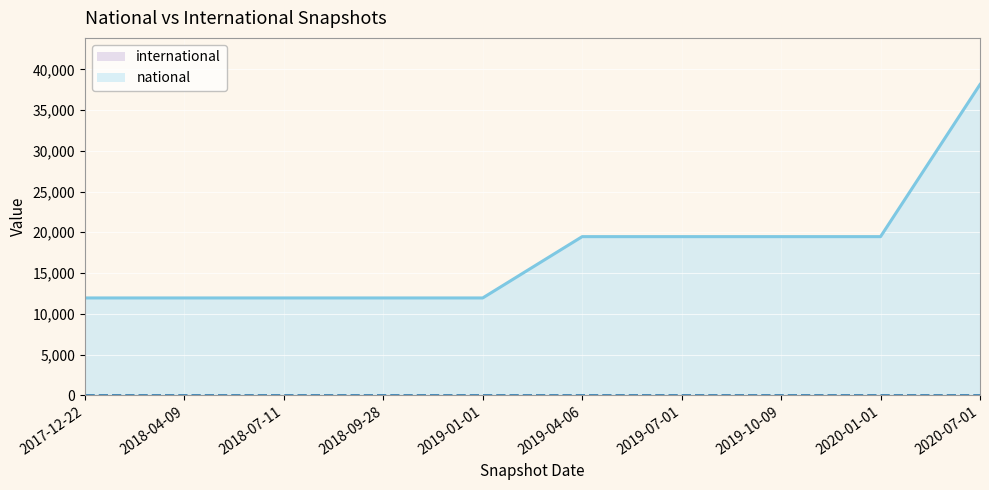

Rank the categories by value from lowest to highest.

2017-12-22, 2018-04-09, 2018-07-11, 2018-09-28, 2019-01-01, 2019-04-06, 2019-07-01, 2019-10-09, 2020-01-01, 2020-07-01